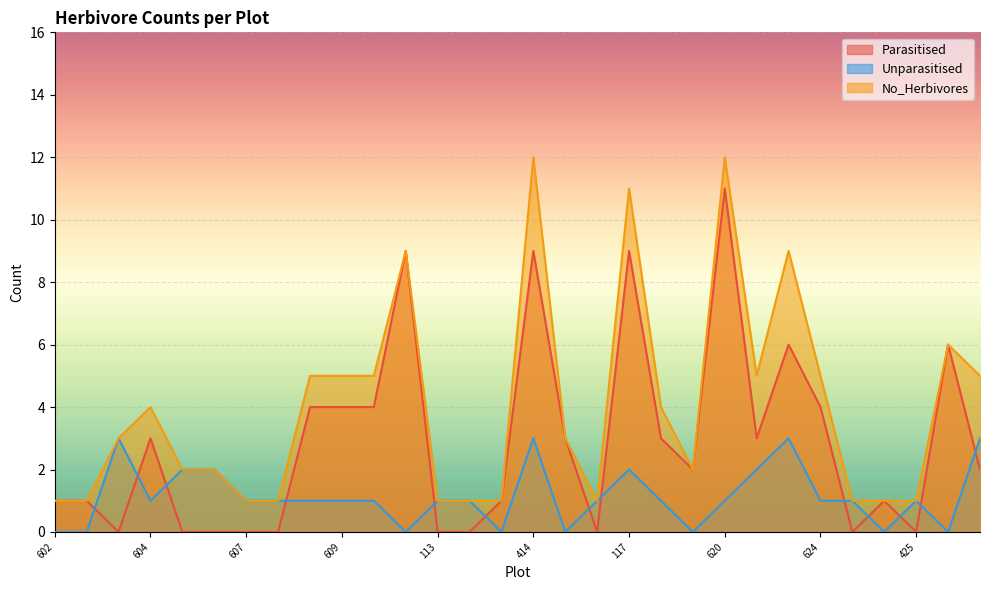

At which category does the chart reach its minimum across all series?

104